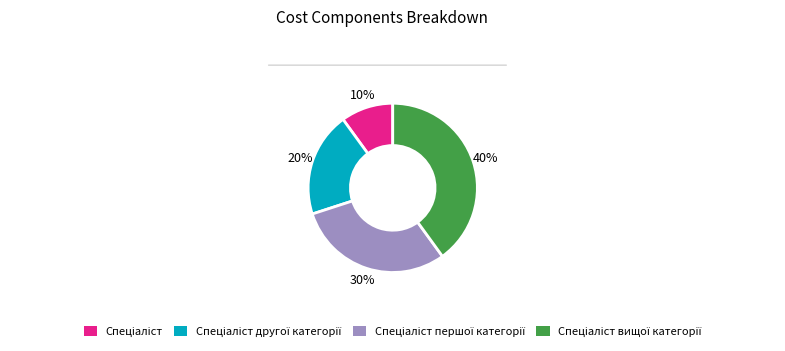

Does any single category account for the majority?

No